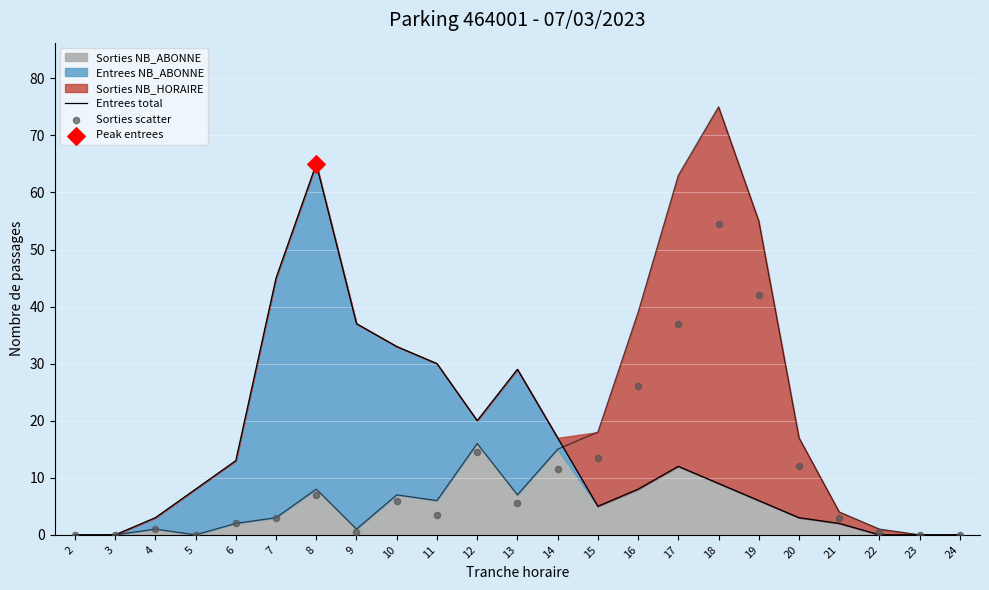

Which series has the largest Y range (max minus min)?

Entrees total